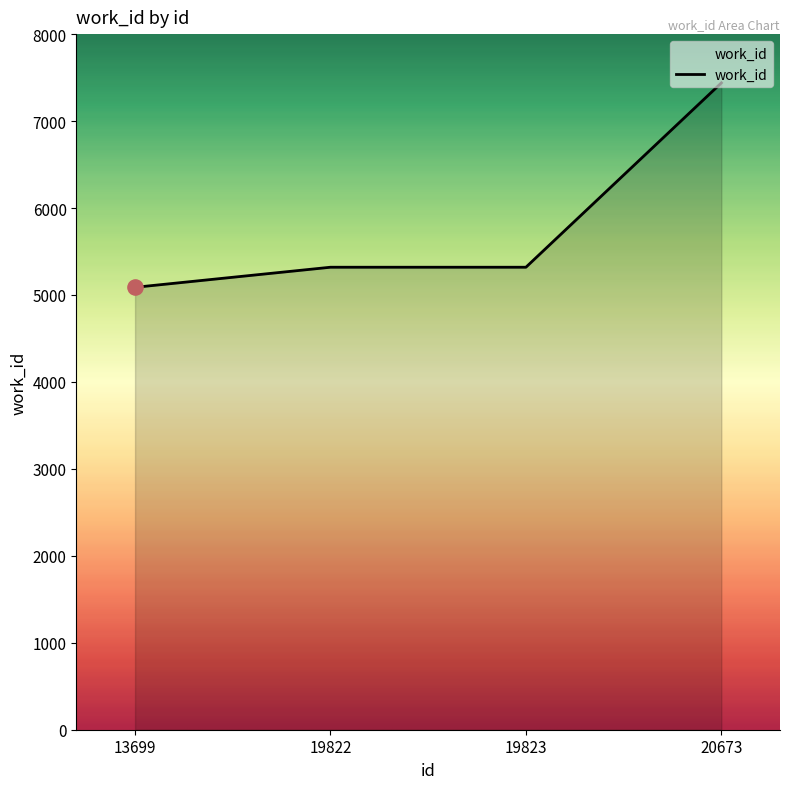

Approximately how many times larger is the value at 13699 compared to 19822?

1.0